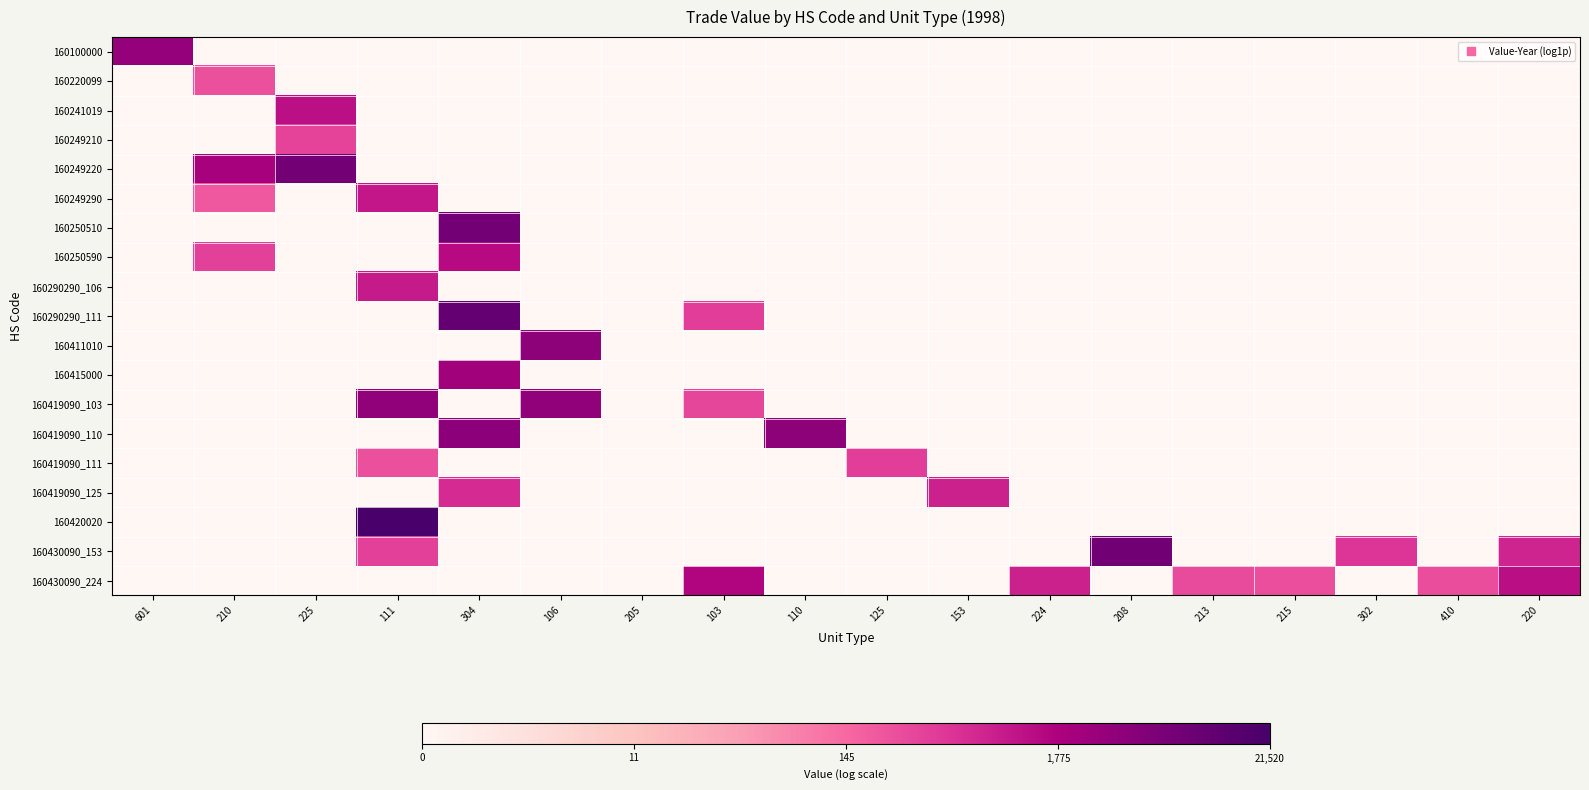

What is the maximum value shown in the chart?

10.0